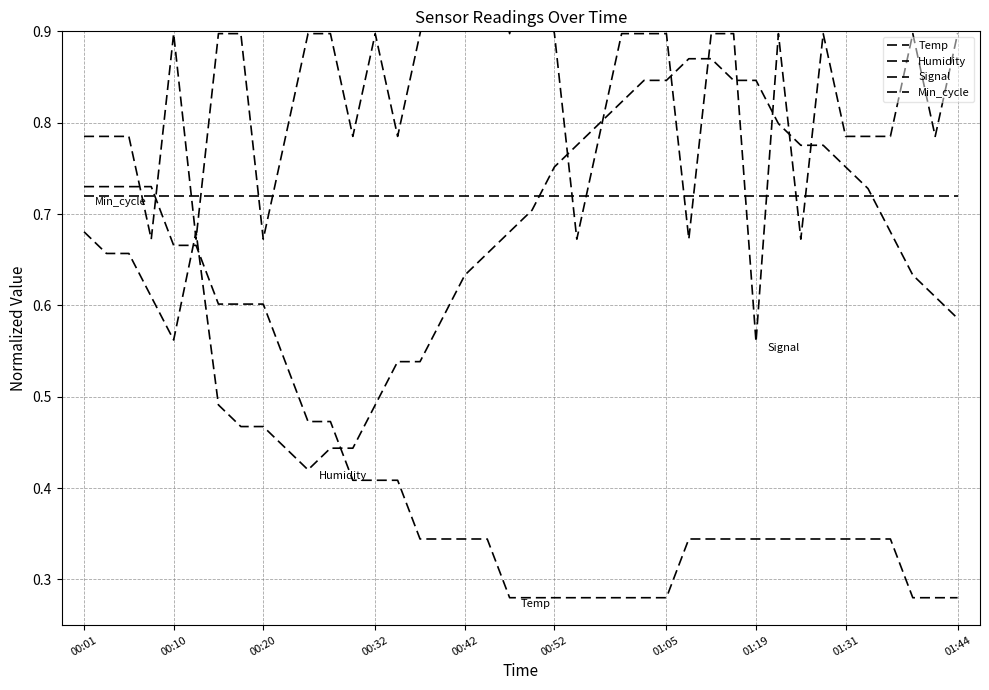

What is the value of the Temp point at the 14th from the left?

0.4